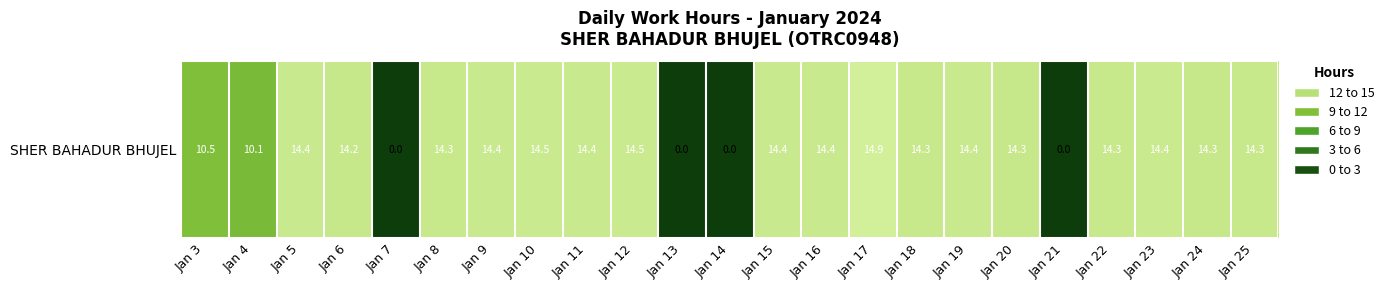

The value at Jan 16 is 14.4. True or false?

True